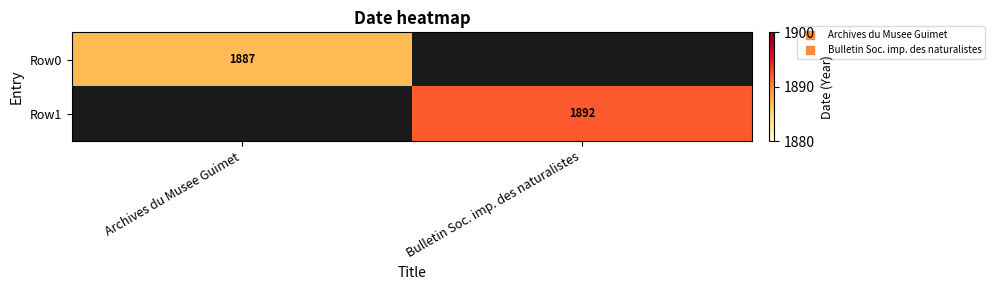

Which category has the highest value across all series?

Bulletin Soc. imp. des naturalistes